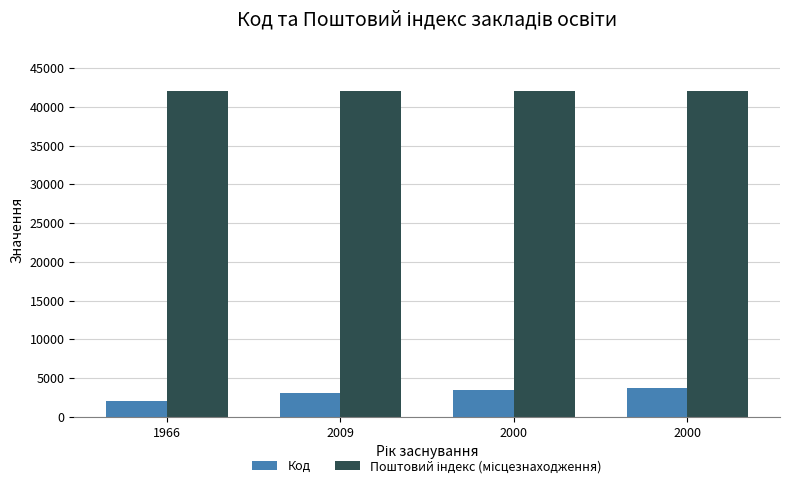

Where does the Поштовий індекс (місцезнаходження) series first go above 42001?

2000